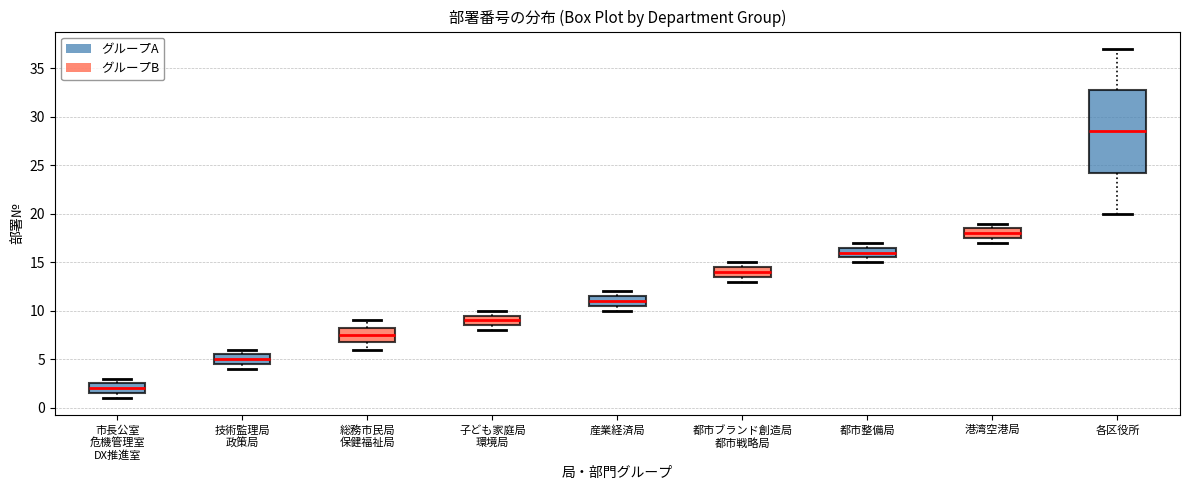

Comparing the boxes themselves (not the whiskers), which one is the tallest?

各区役所